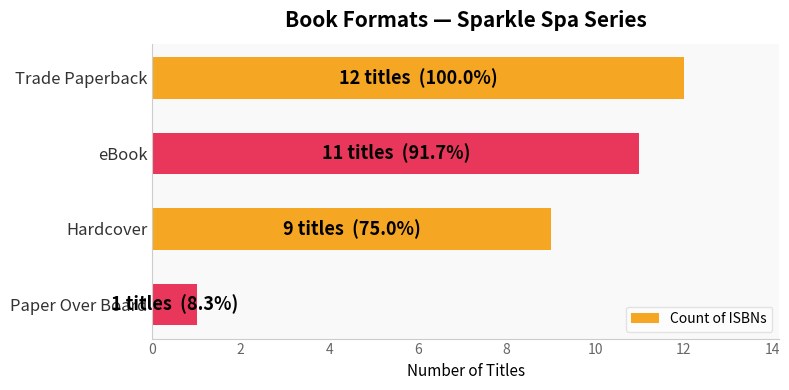

The value at eBook is 7. True or false?

False